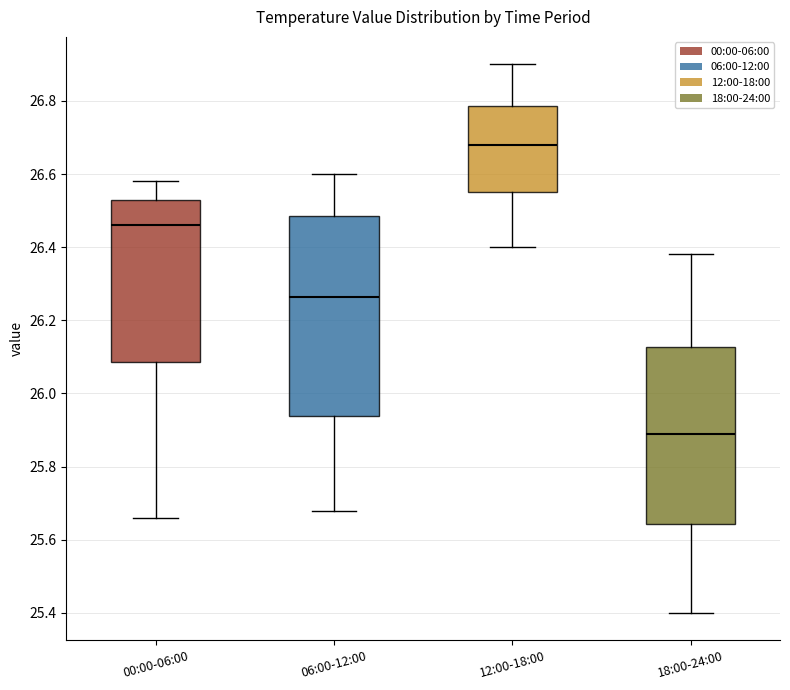

Reading left to right, read every box against the y-axis: the position of its median line, the range the box covers, and the ends of its whiskers. The values are not printed on the chart, so give them approximately, as read against the axis.

00:00-06:00: median 26.46, box 26.08 to 26.54, whiskers 25.66 to 26.58
06:00-12:00: median 26.26, box 25.94 to 26.48, whiskers 25.68 to 26.60
12:00-18:00: median 26.68, box 26.56 to 26.78, whiskers 26.40 to 26.90
18:00-24:00: median 25.90, box 25.64 to 26.12, whiskers 25.40 to 26.38